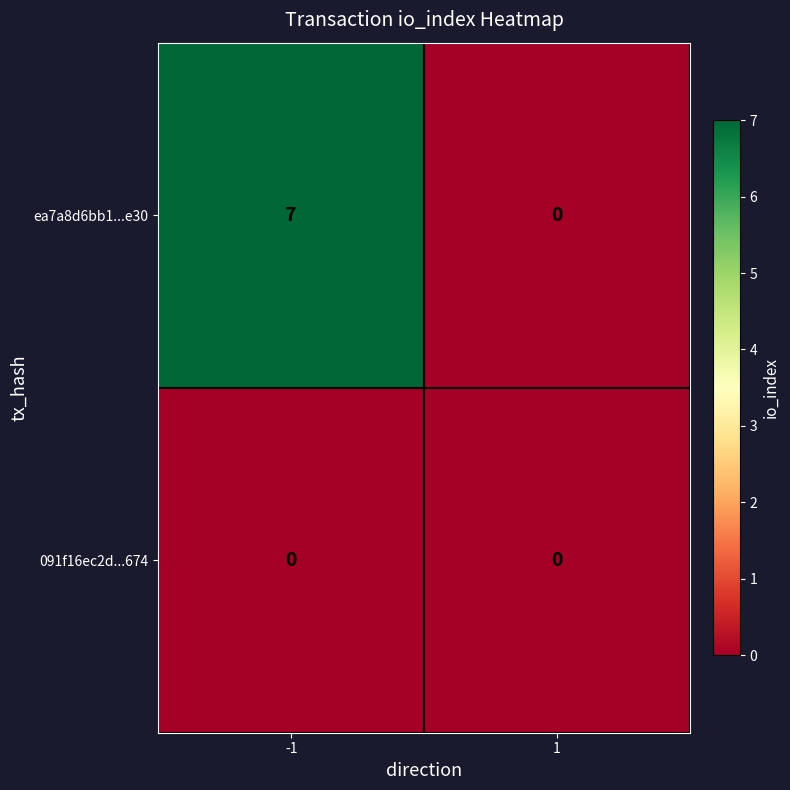

List the series in order of their peak value, highest first.

ea7a8d6bb1...e30, 091f16ec2d...674